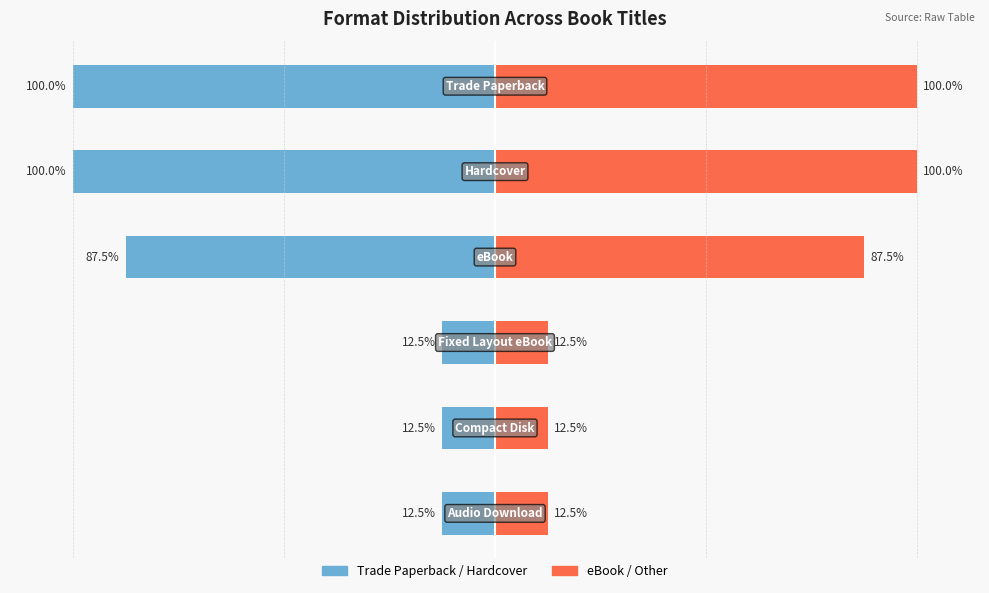

How many bars are there in total?

12